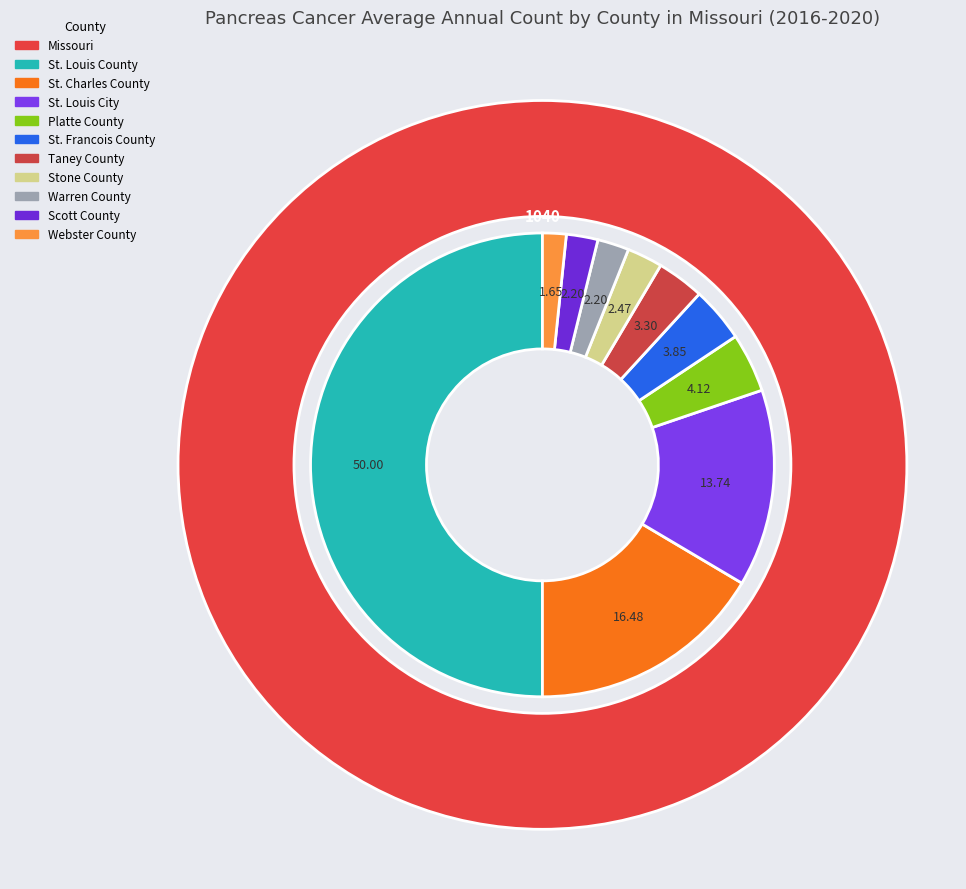

The Stoddard County slice represents 1% of the pie. True or false?

False